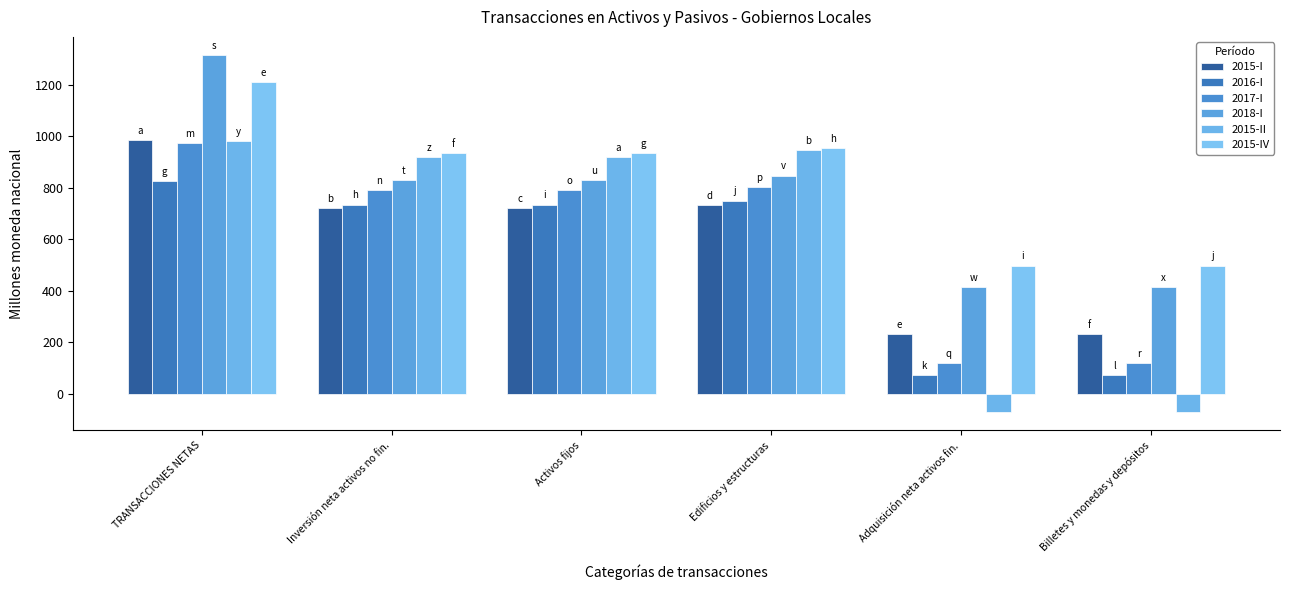

Which category has the highest value across all series?

TRANSACCIONES NETAS